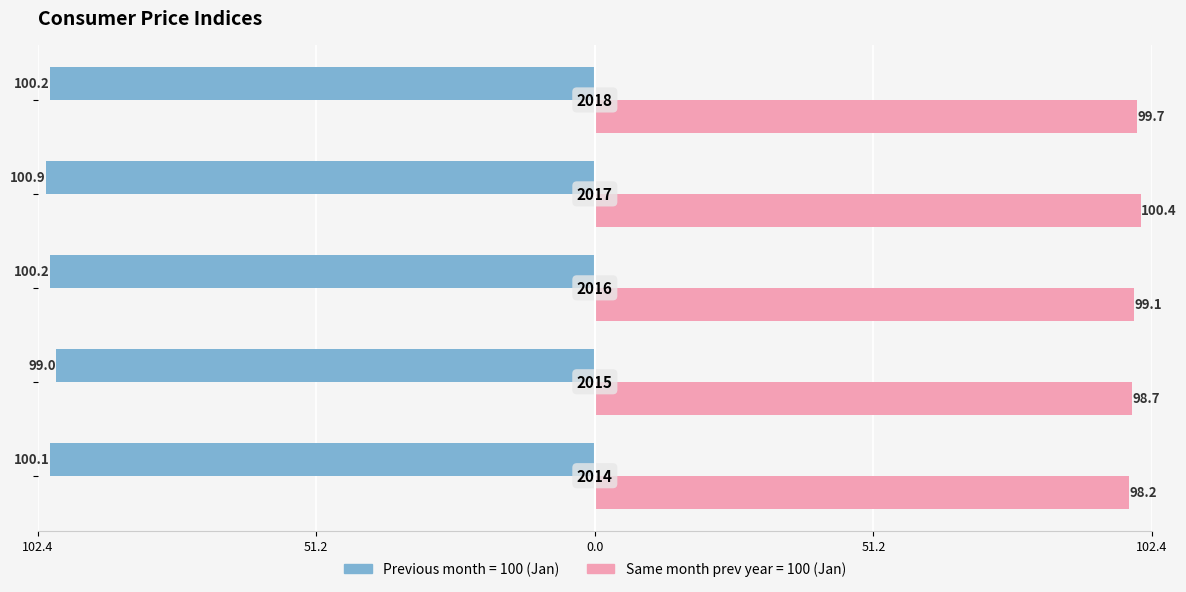

Reading left to right, list all the values displayed in this chart.

Previous month = 100 (Jan): 2014=-100.1	2015=-99.0	2016=-100.2	2017=-100.9	2018=-100.2
Same month prev year = 100 (Jan): 2014=98.2	2015=98.7	2016=99.1	2017=100.4	2018=99.7